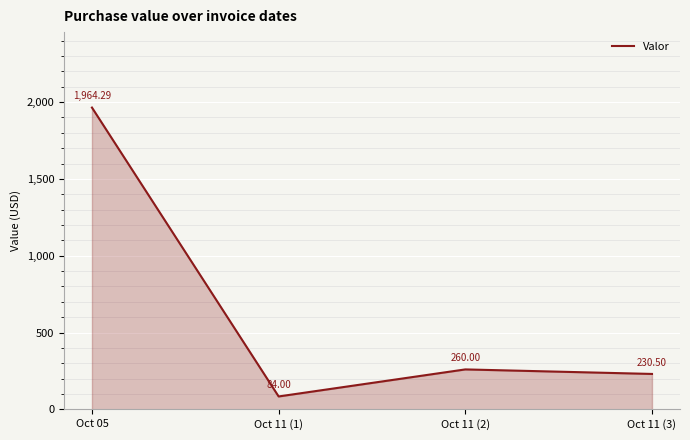

What is the difference between the maximum and second lowest values?

1733.8